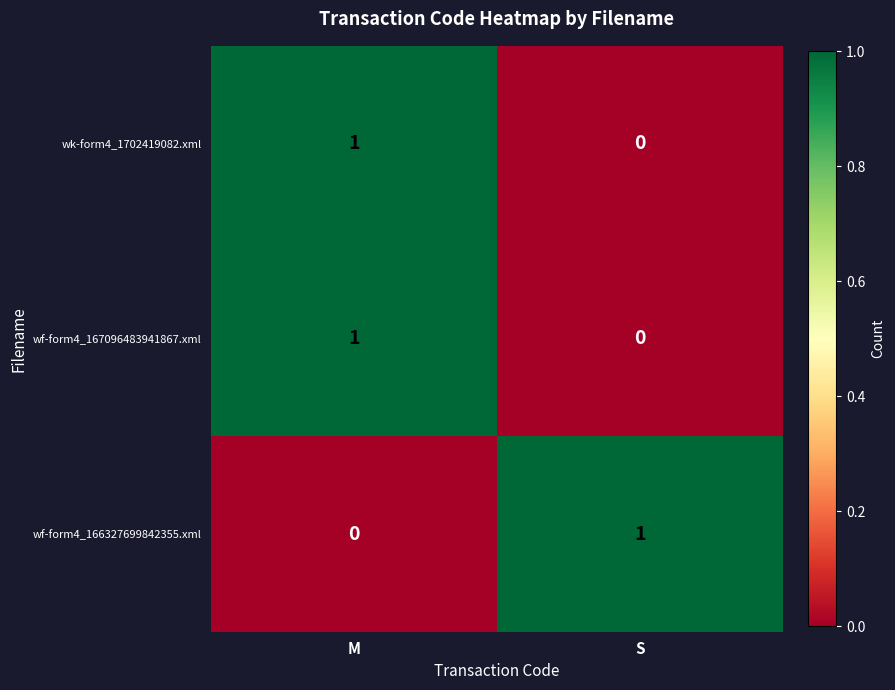

The value of wk-form4_1702419082.xml at M is 0. True or false?

False